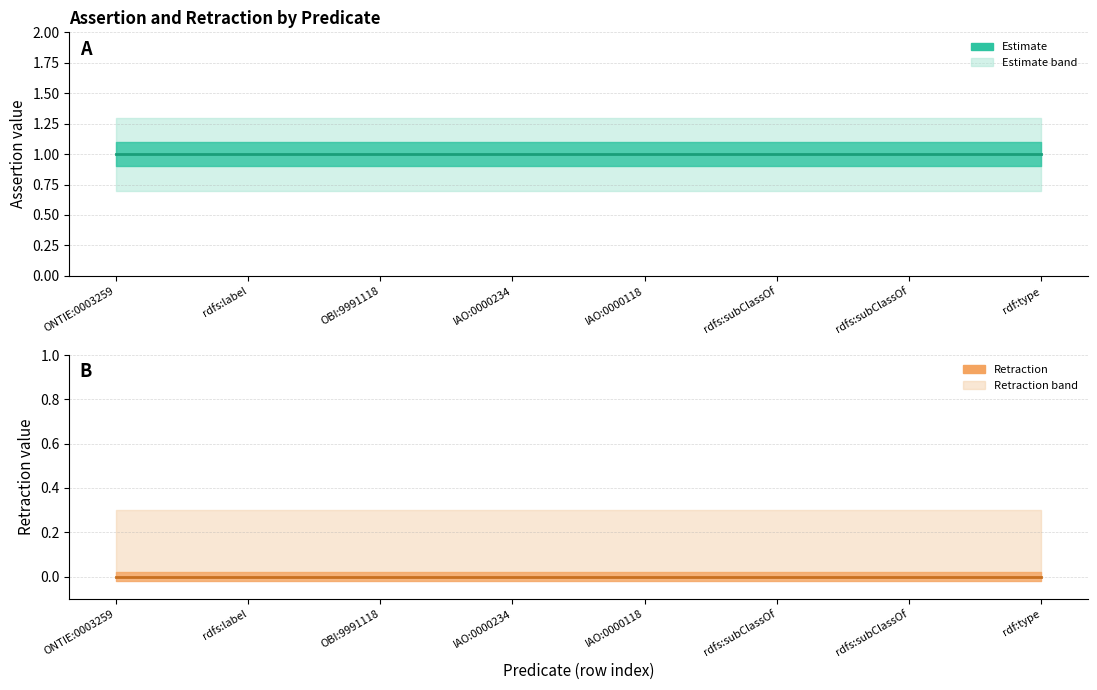

What is the total value across all series at rdf:type?

1